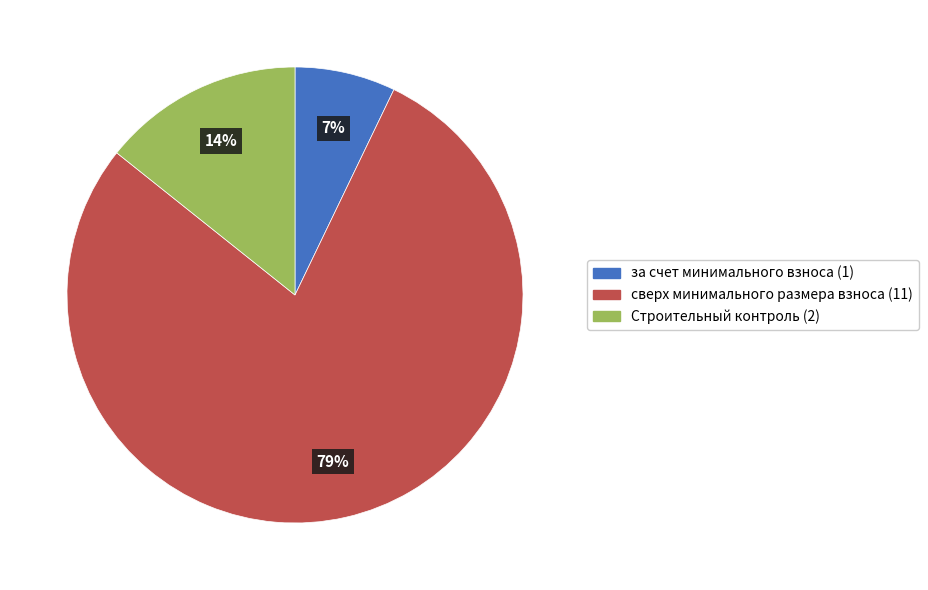

True or false: за счет минимального взноса accounts for 7% of the total.

True